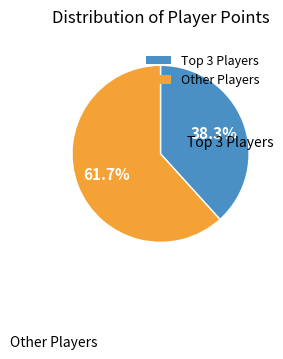

Does any single category account for the majority?

Yes